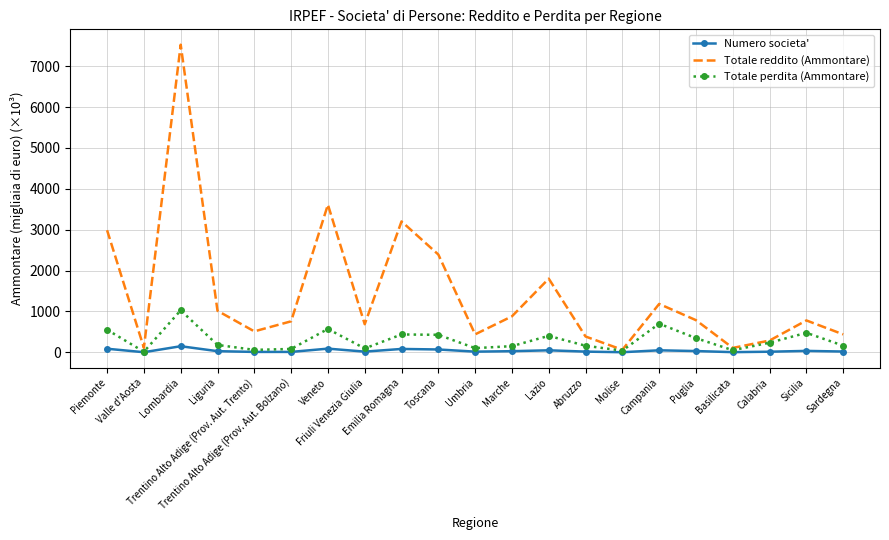

Rank the series by their maximum value, from highest to lowest.

Totale reddito (Ammontare), Totale perdita (Ammontare), Numero societa'